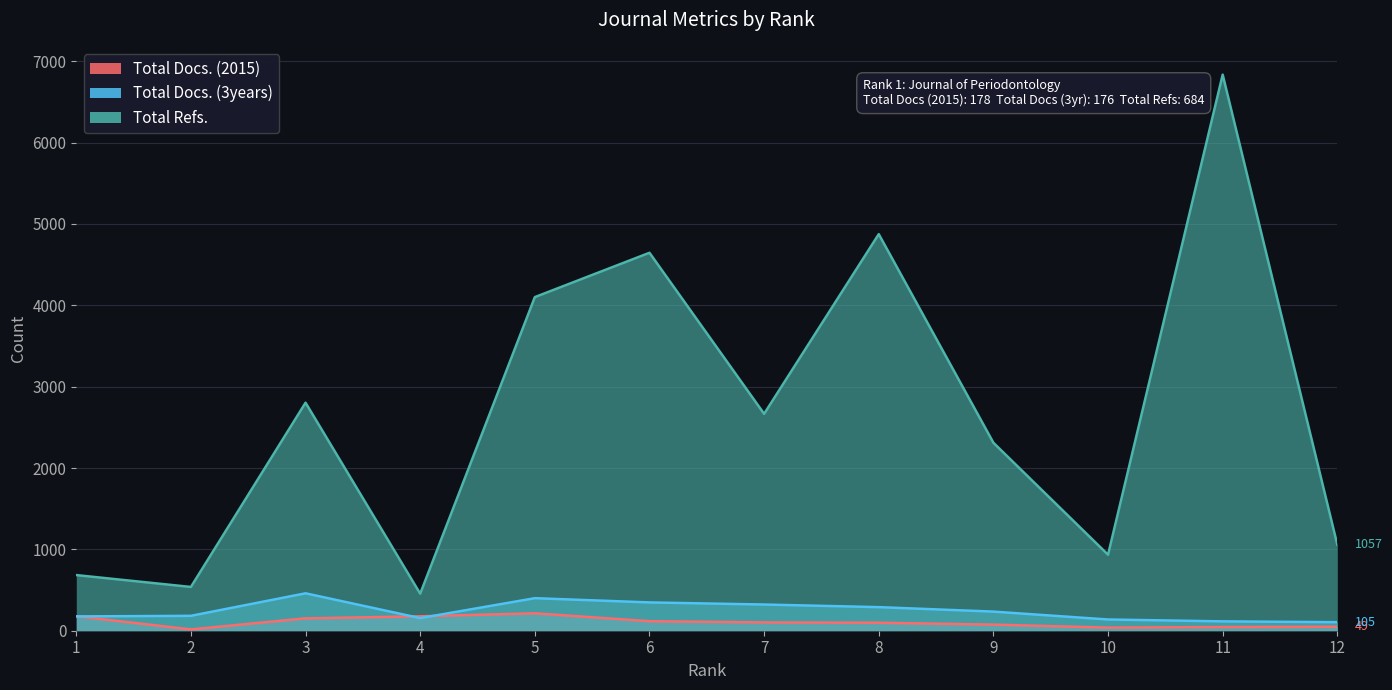

True or false: Total Docs. (3years) and Total Refs. cross at least once.

False